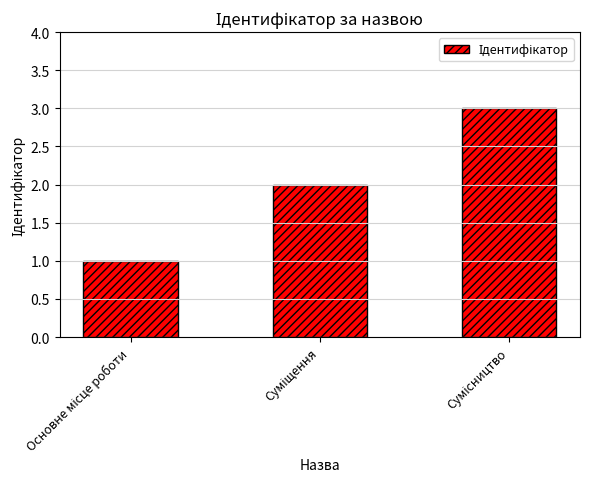

What is the sum of all values?

6